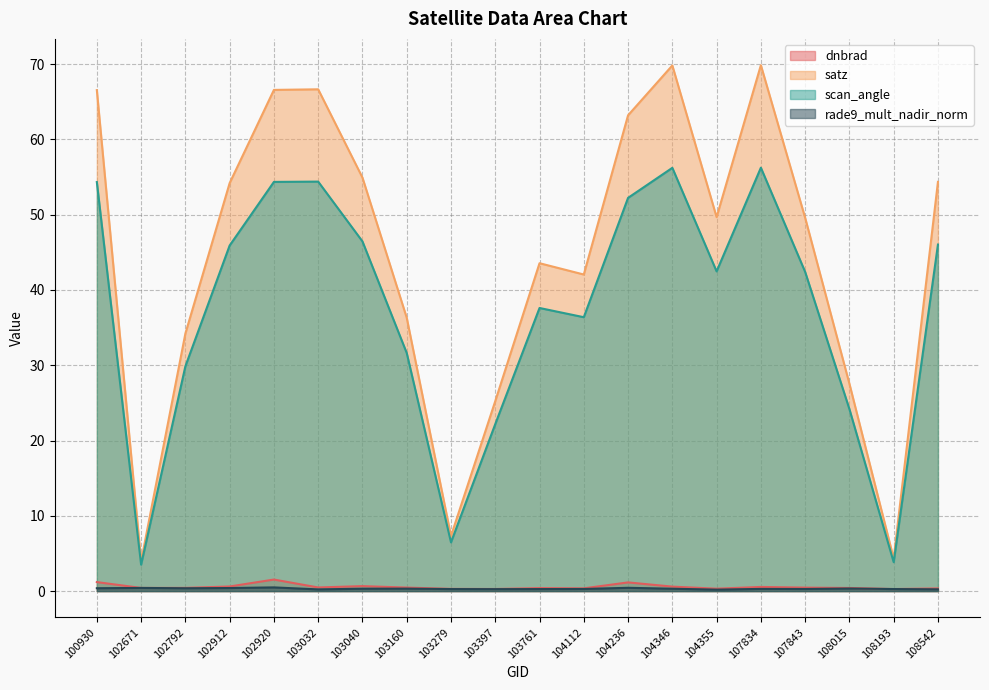

The value of dnbrad at 108542 is 0.2. True or false?

False